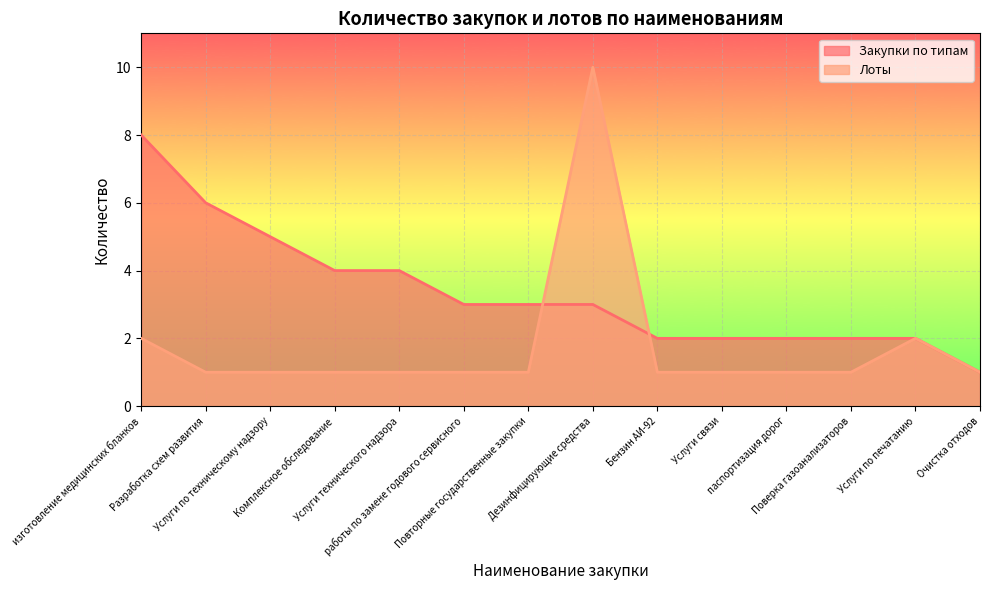

What is the sum of the Лоты values at Поверка газоанализаторов and Дезинфицирующие средства?

11